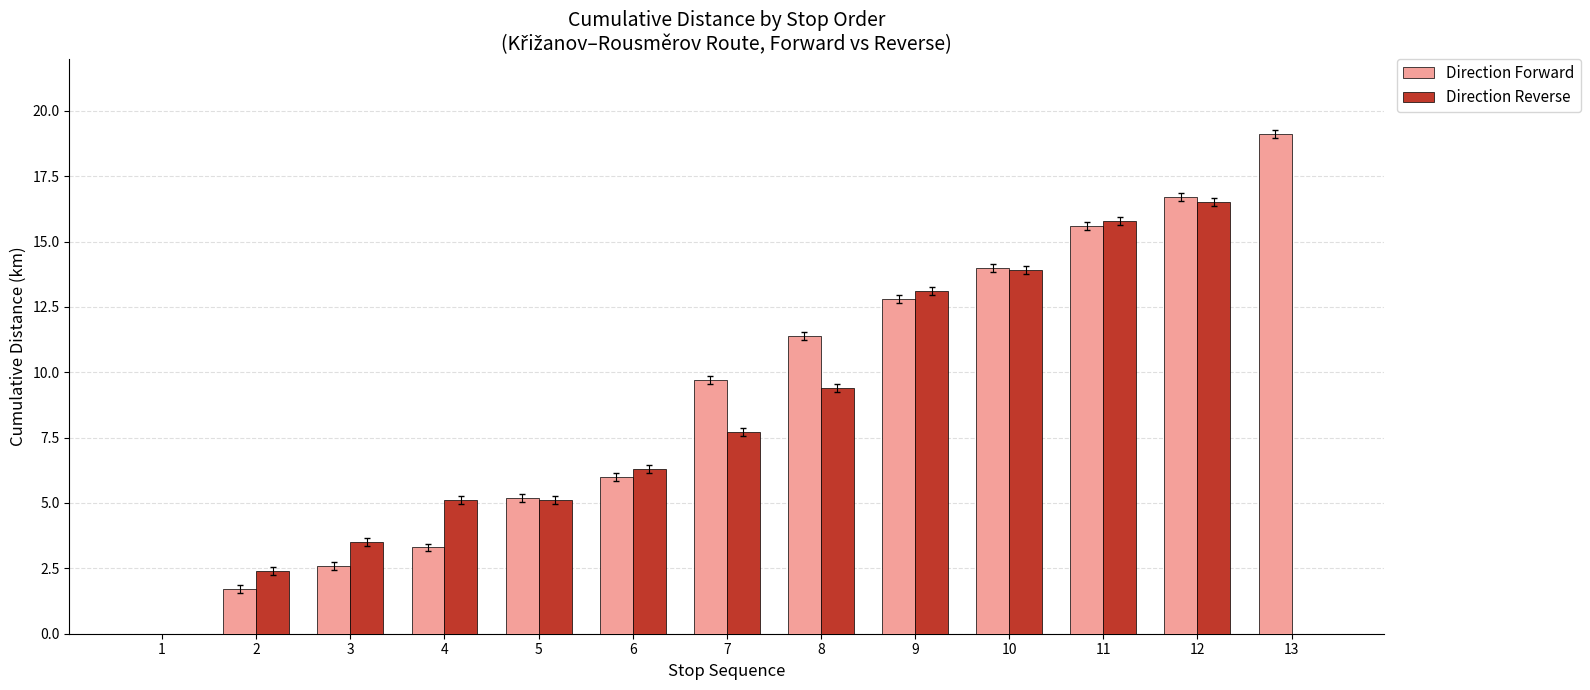

The value of Direction Reverse at 12 is 7.9. True or false?

False